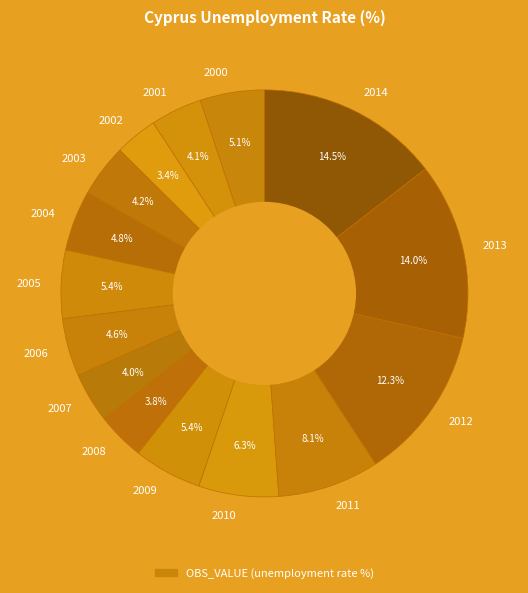

To the nearest percent, what portion does 2001 represent?

4%